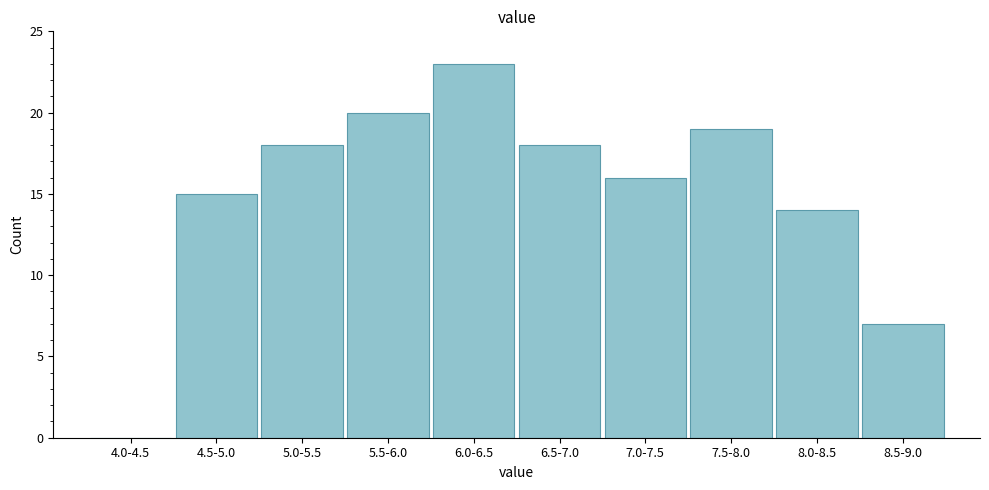

Reading left to right, transcribe all the data shown in this chart.

4.0-4.5=0	4.5-5.0=15	5.0-5.5=18	5.5-6.0=20	6.0-6.5=23	6.5-7.0=18	7.0-7.5=16	7.5-8.0=19	8.0-8.5=14	8.5-9.0=7